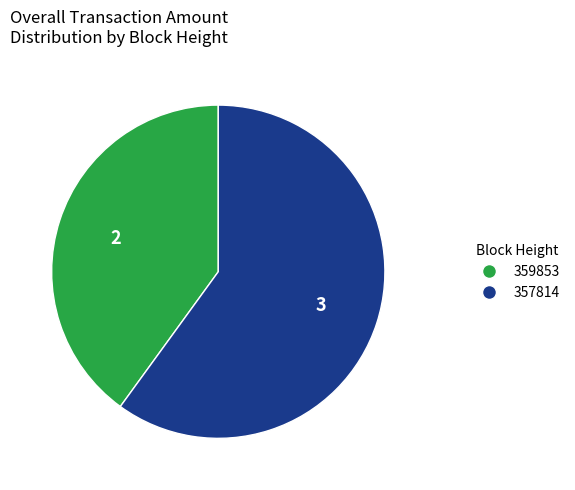

How many slices are in this pie chart?

2